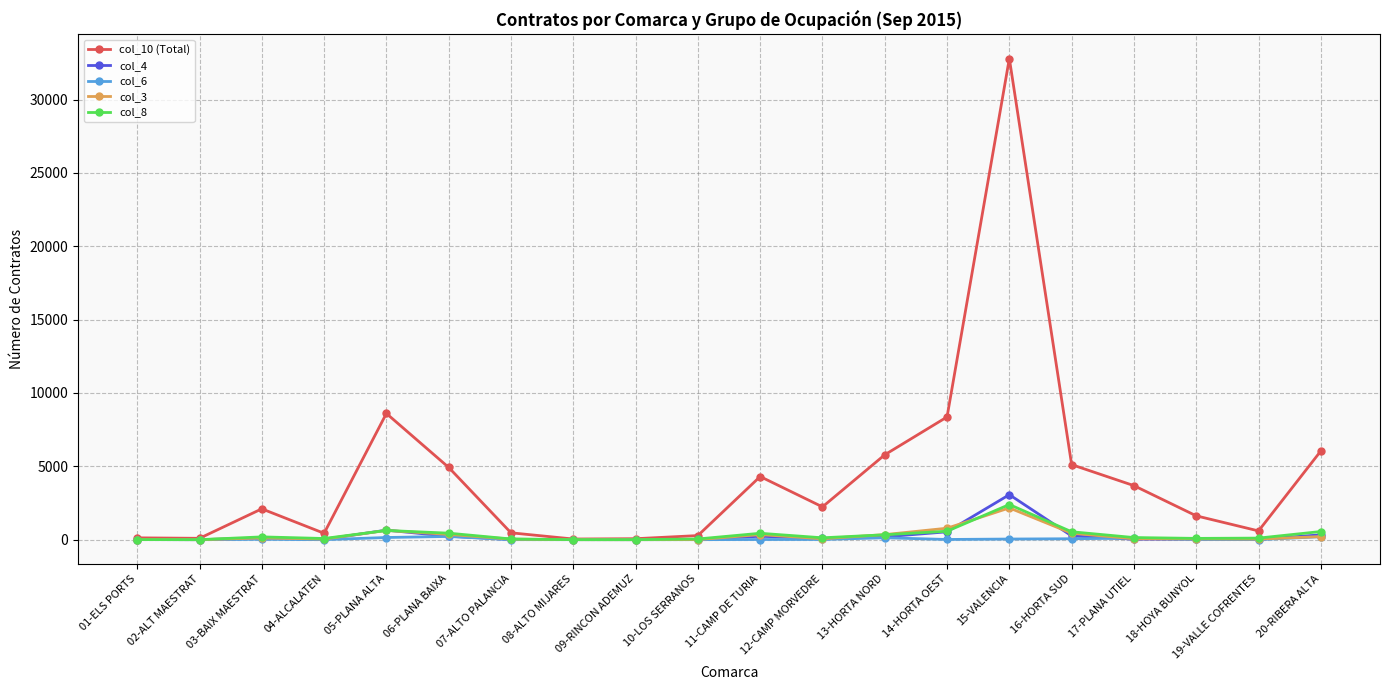

True or false: col_6 has more than 0 interior local peaks.

True